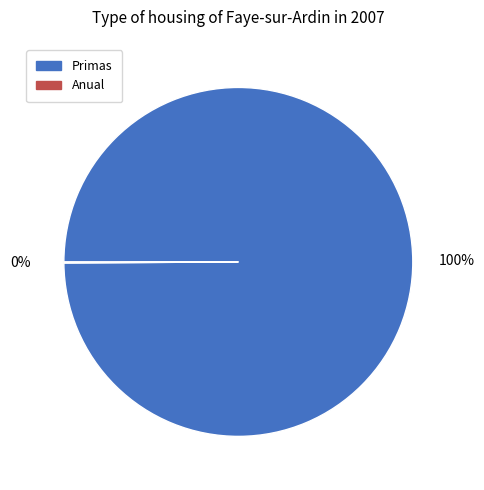

To the nearest percent, what portion does Primas represent?

100%